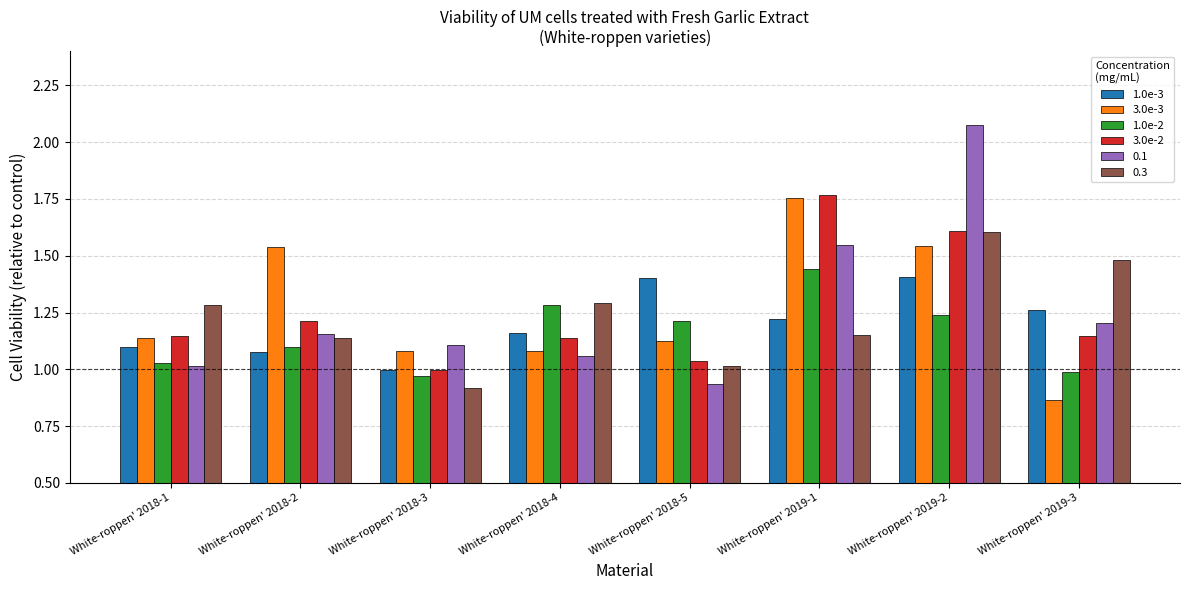

What is the spread (max minus min) of values at White-roppen' 2019-2?

0.8